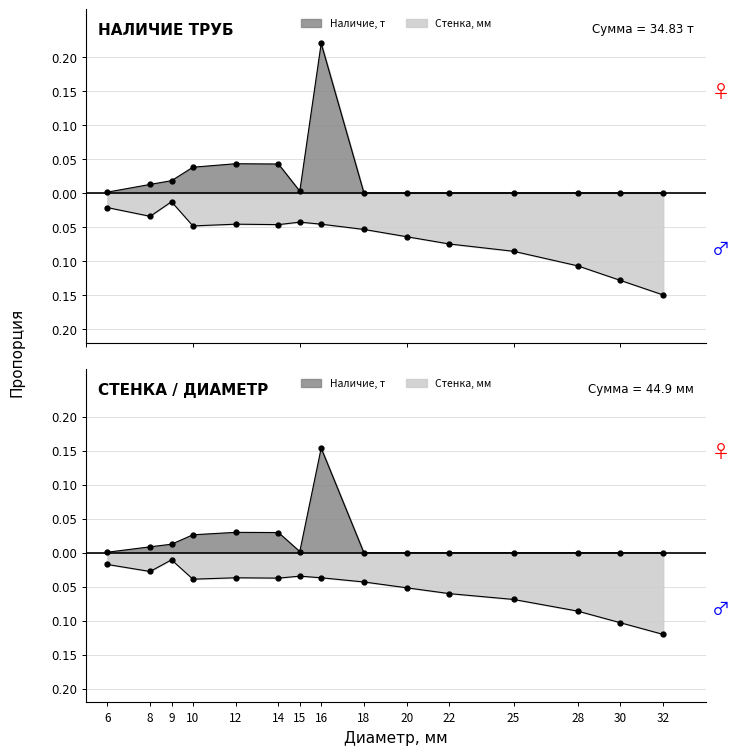

At which category does the chart reach its minimum across all series?

32